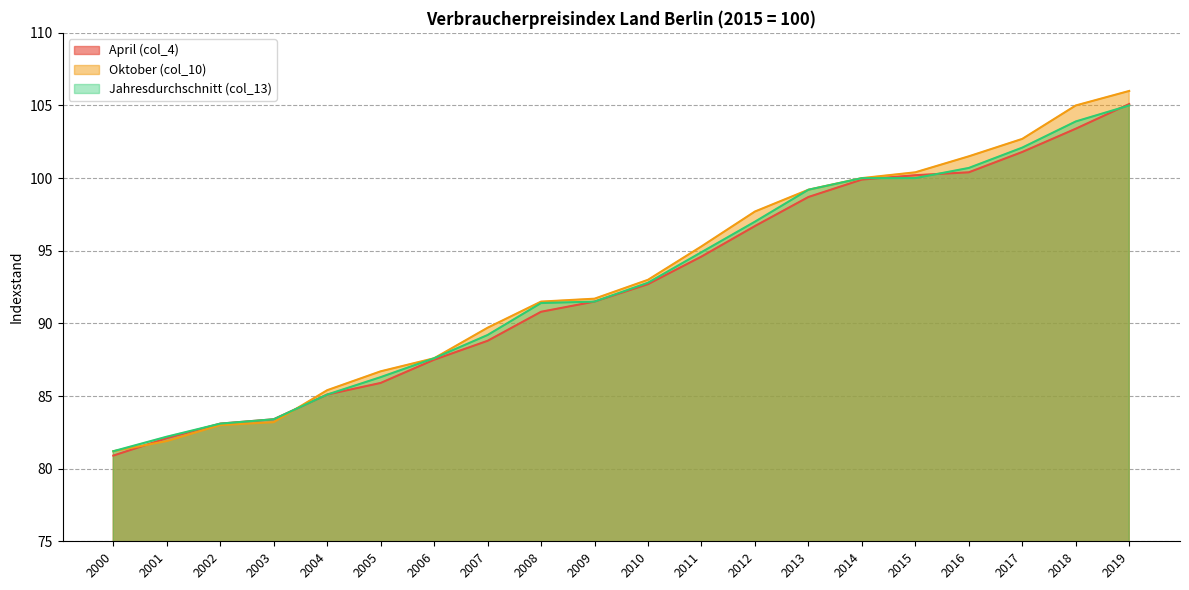

What is the total value across all series at 2001?

246.2